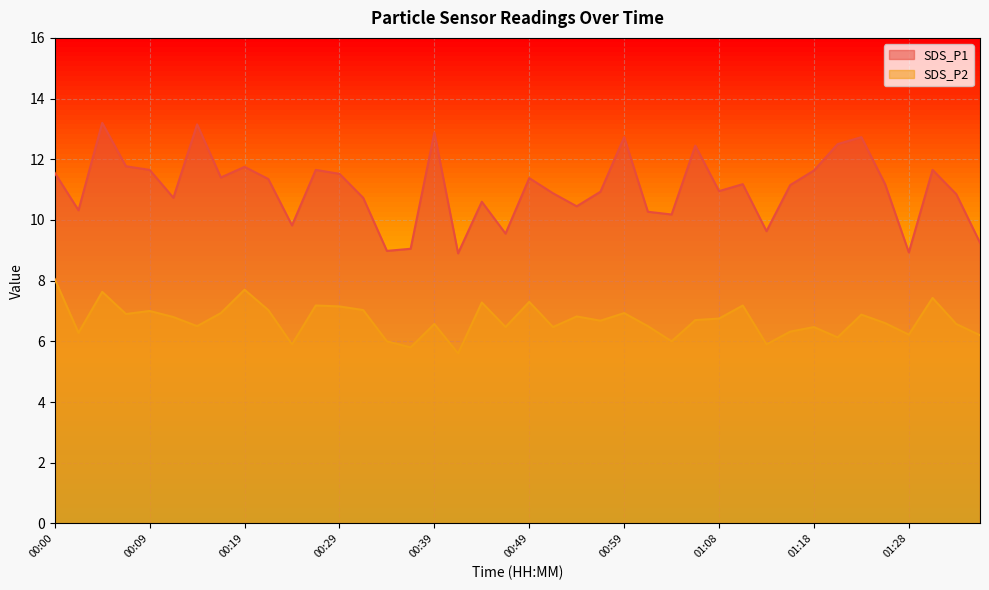

True or false: SDS_P2 and SDS_P1 intersect in this chart.

False